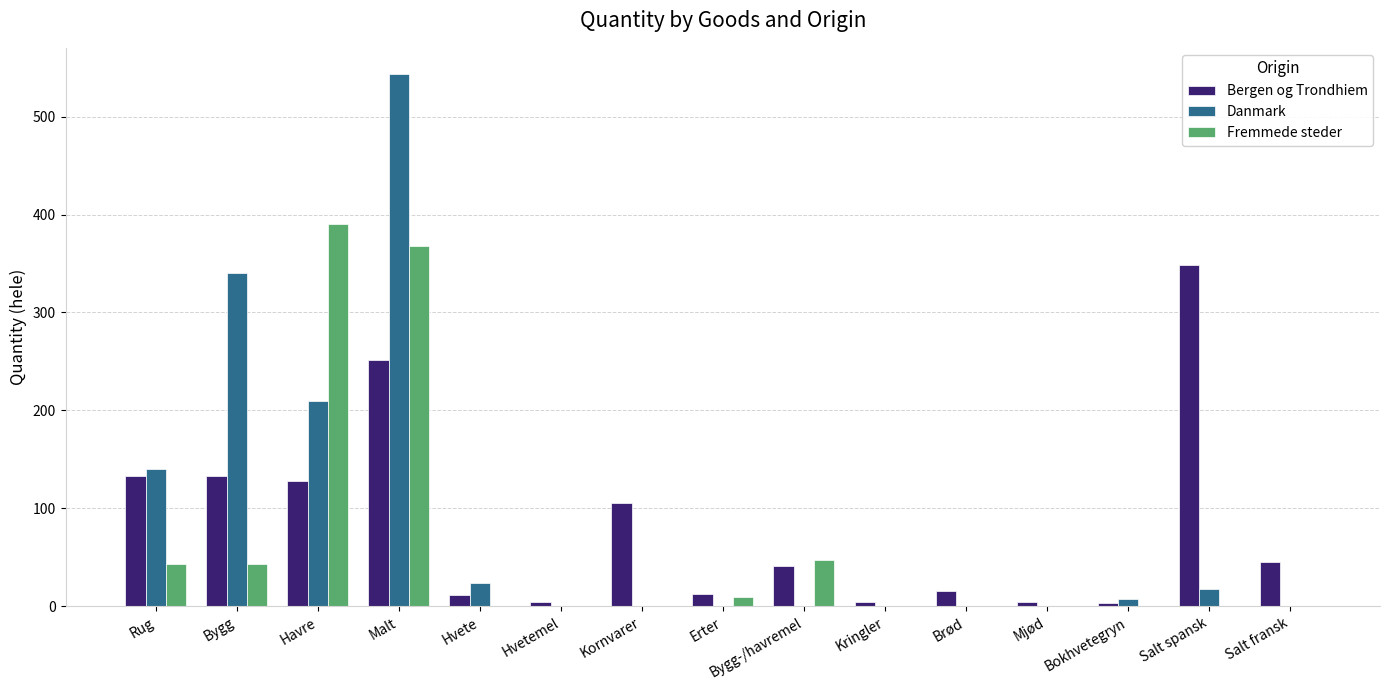

What are all the series names shown in the legend?

Bergen og Trondhiem, Danmark, Fremmede steder